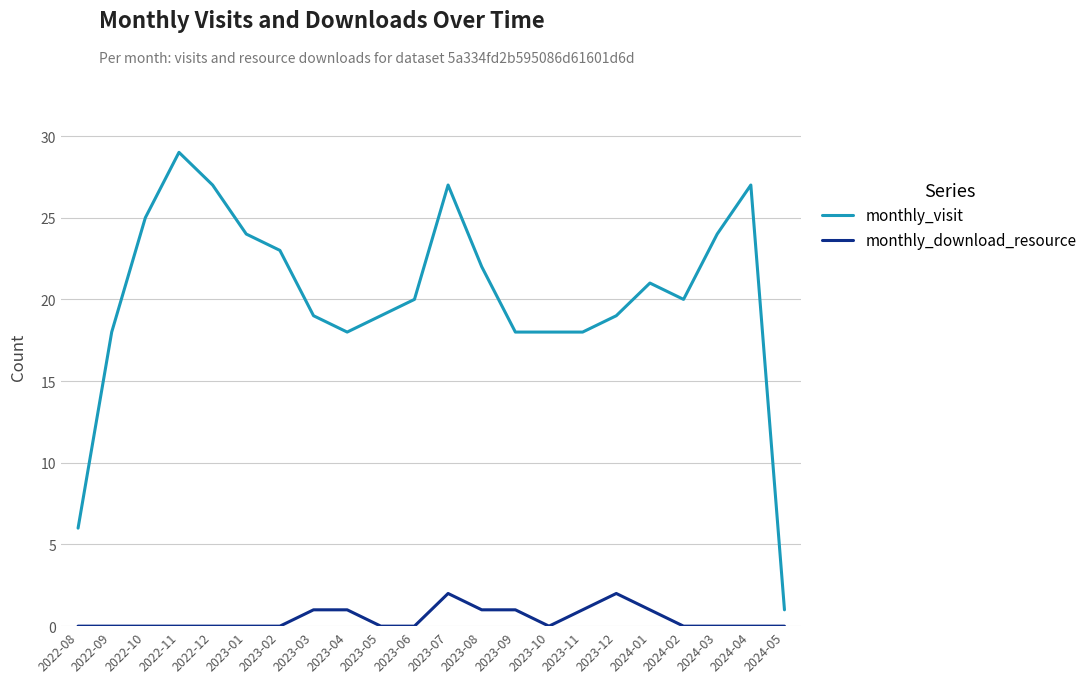

True or false: monthly_download_resource has more than 0 points higher than both neighbors.

True